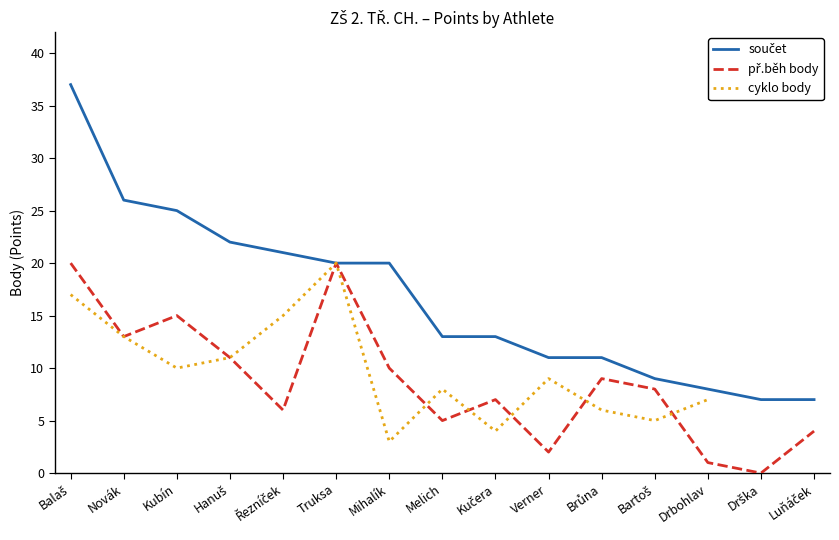

What is the label of the 15th point from the left?

Luňáček